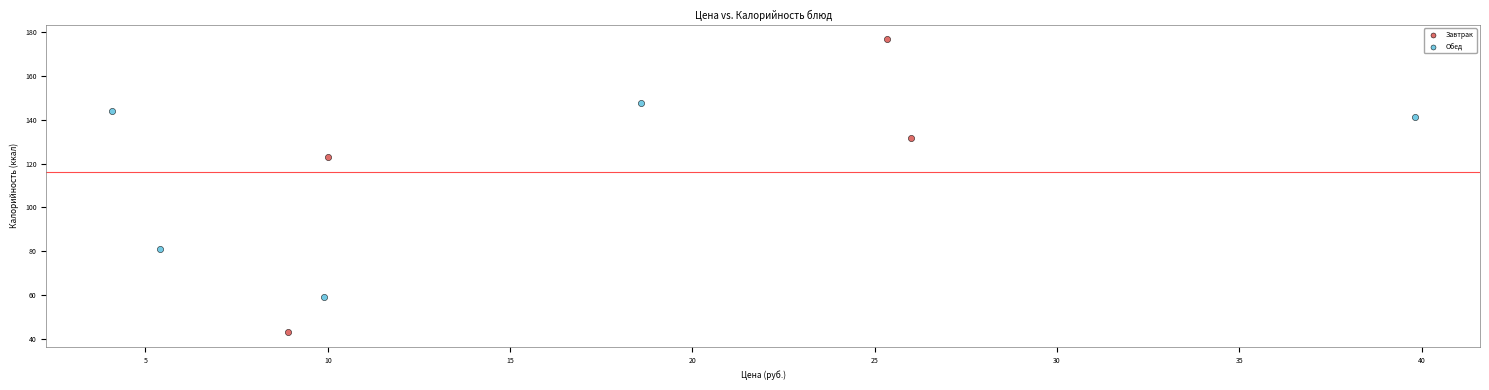

Which series has the largest Y range (max minus min)?

Завтрак